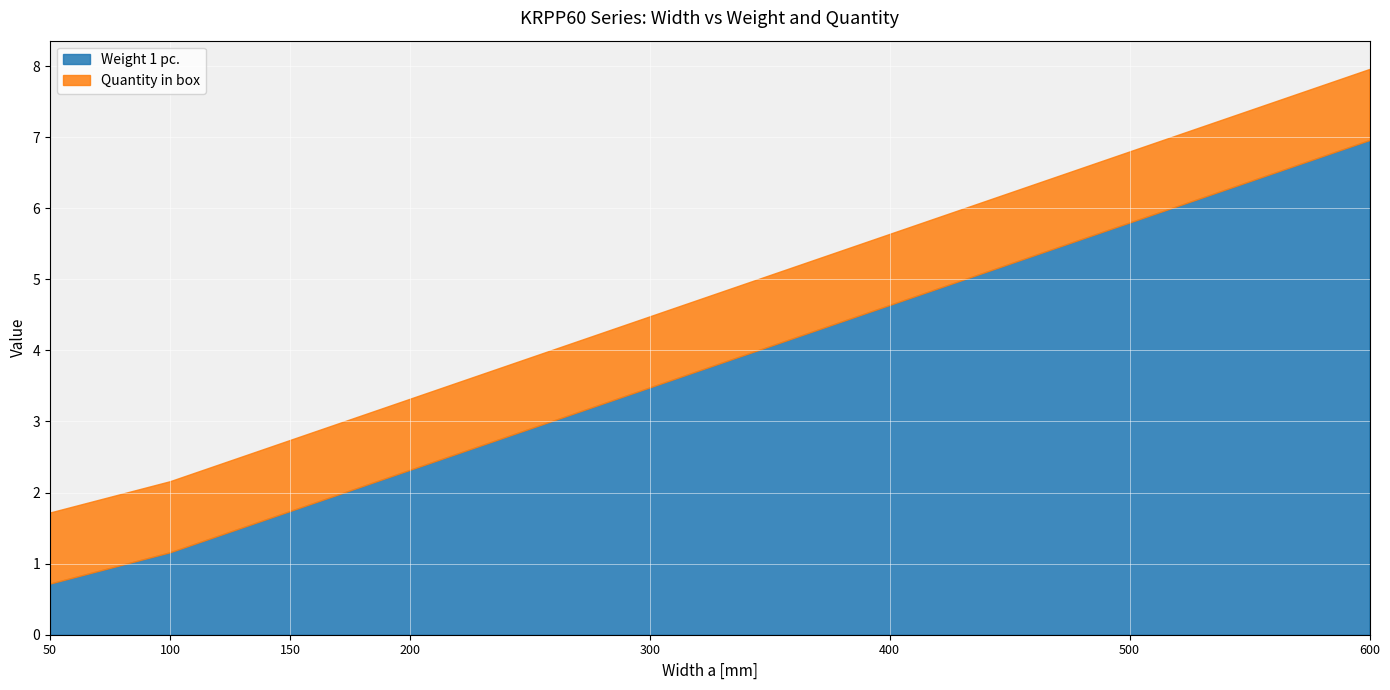

What is the total value across all series at 150?

2.7